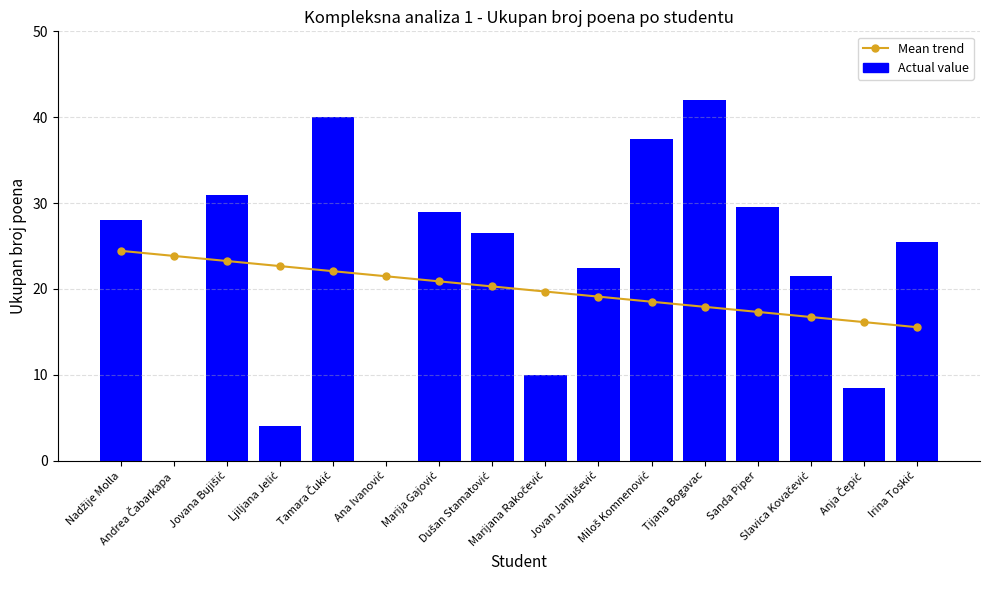

At Tamara Čukić, list the series in order from smallest to largest.

Mean trend, Actual value